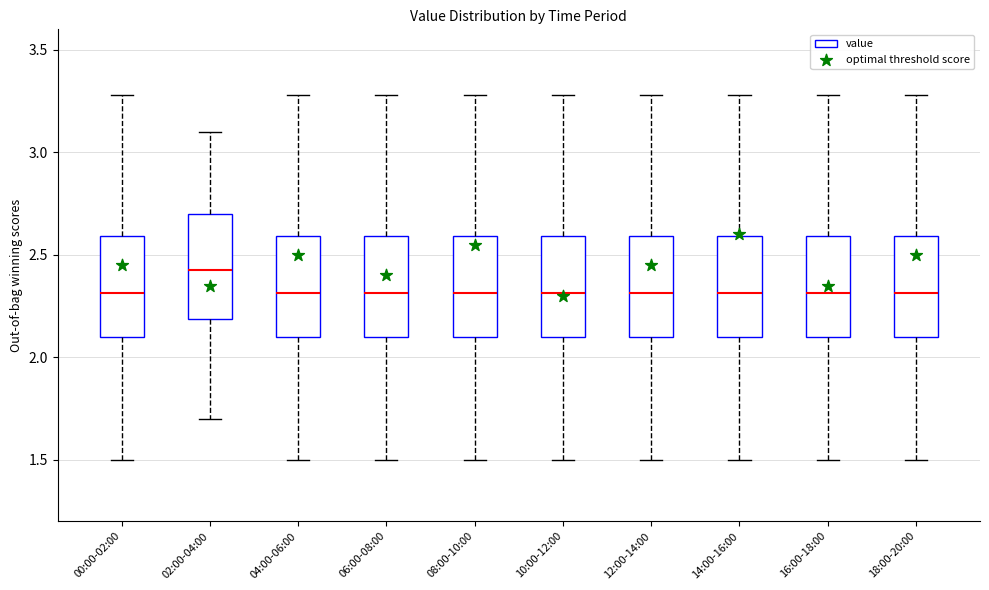

Where is the upper edge of the box for 18:00-20:00 on the y-axis? The values are not printed on the chart, so give them approximately, as read against the axis.

2.60